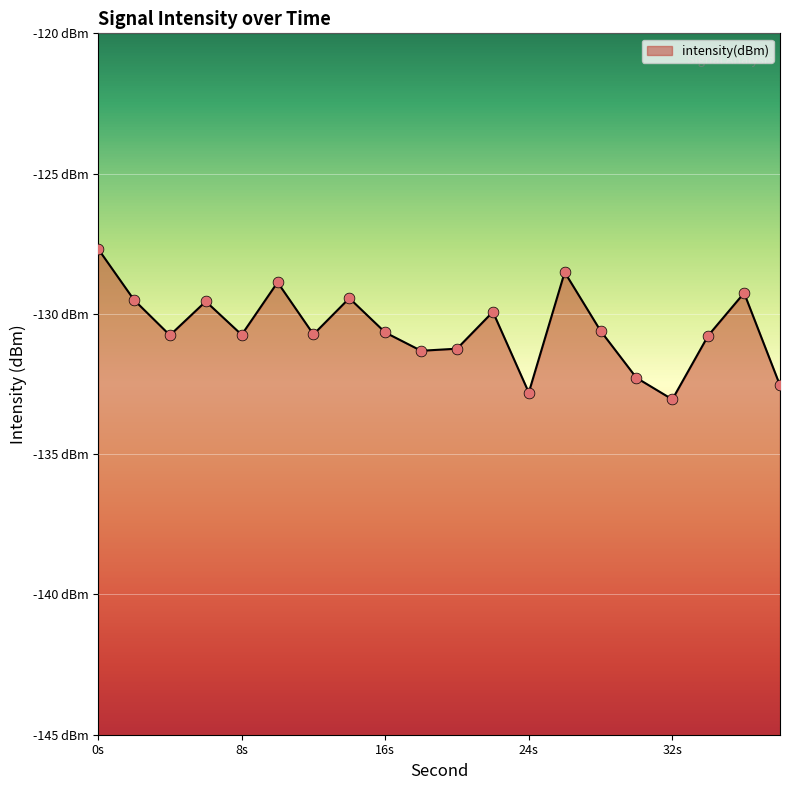

What is the change in value from 0 to 10?

-1.2